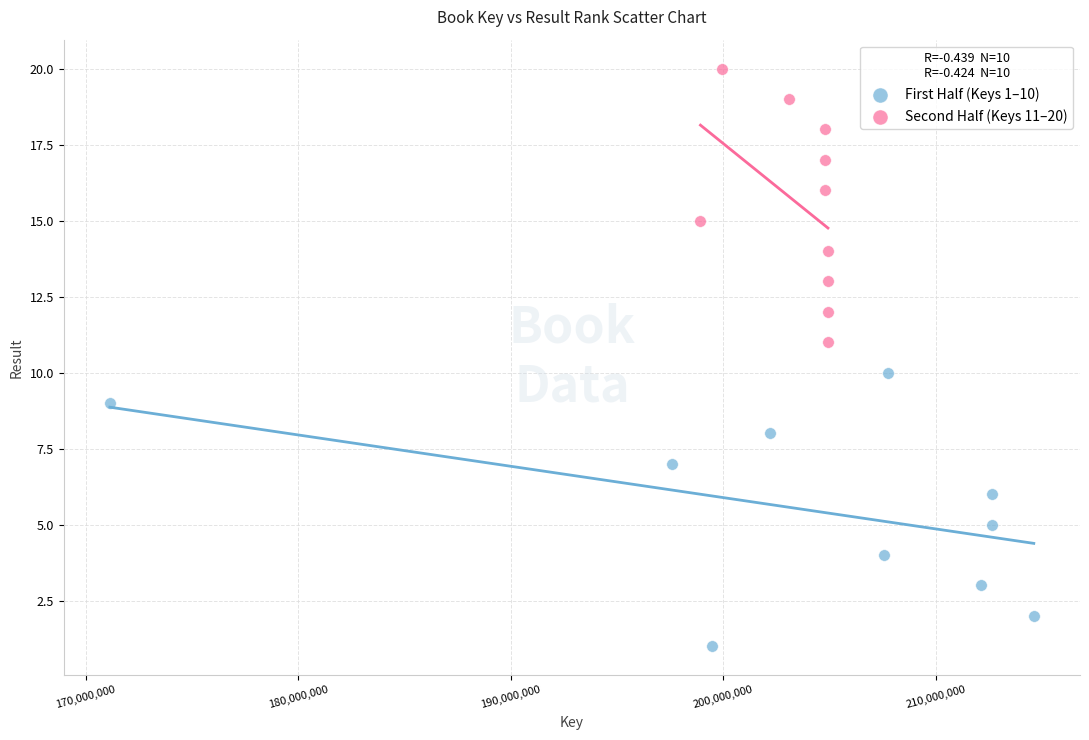

Which series reaches the maximum Y coordinate?

Second Half (Keys 11–20)